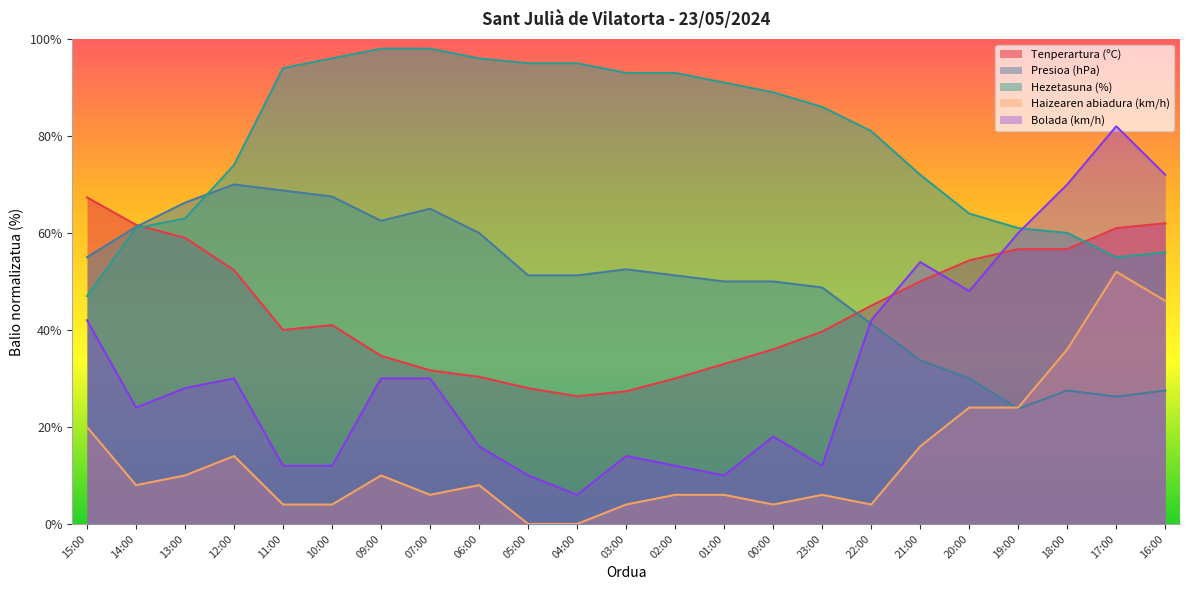

Reading left to right, transcribe all the data shown in this chart.

Tenperartura (ºC): 67.3	61.7	59.0	52.3	40.0	41.0	34.7	31.7	30.3	28.0	26.3	27.3	30.0	33.0	36.0	39.7	45.0	50.0	54.3	56.7	56.7	61.0	62.0
Presioa (hPa): 55.0	61.2	66.2	70.0	68.8	67.5	62.5	65.0	60.0	51.3	51.3	52.5	51.3	50.0	50.0	48.7	41.2	33.8	30.0	23.7	27.5	26.3	27.5
Hezetasuna (%): 47.0	61.0	63.0	74.0	94.0	96.0	98.0	98.0	96.0	95.0	95.0	93.0	93.0	91.0	89.0	86.0	81.0	72.0	64.0	61.0	60.0	55.0	56.0
Haizearen abiadura (km/h): 20.0	8.0	10.0	14.0	4.0	4.0	10.0	6.0	8.0	0.0	0.0	4.0	6.0	6.0	4.0	6.0	4.0	16.0	24.0	24.0	36.0	52.0	46.0
Bolada (km/h): 42.0	24.0	28.0	30.0	12.0	12.0	30.0	30.0	16.0	10.0	6.0	14.0	12.0	10.0	18.0	12.0	42.0	54.0	48.0	60.0	70.0	82.0	72.0